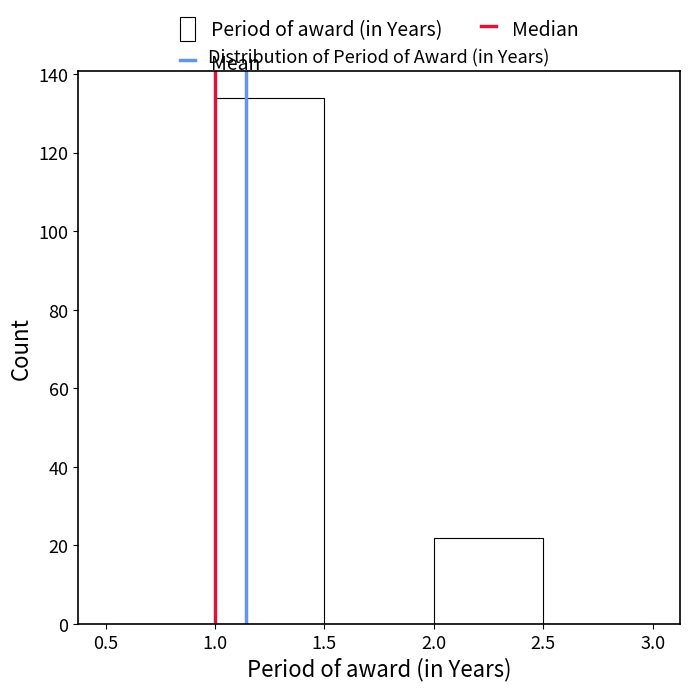

Reading left to right, list every bar in this chart as the range it spans on the x-axis followed by its height. The values are not printed on the chart, so give them approximately, as read against the axis.

0.5 to 1.0: 0
1.0 to 1.5: 134
1.5 to 2.0: 0
2.0 to 2.5: 22
2.5 to 3.0: 0